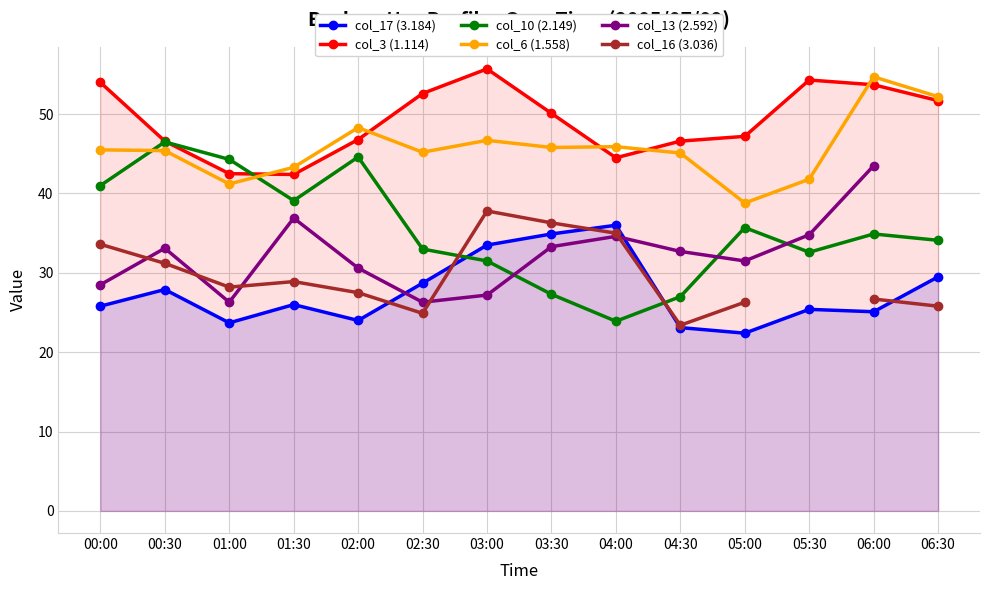

Count the number of data series in this chart.

6